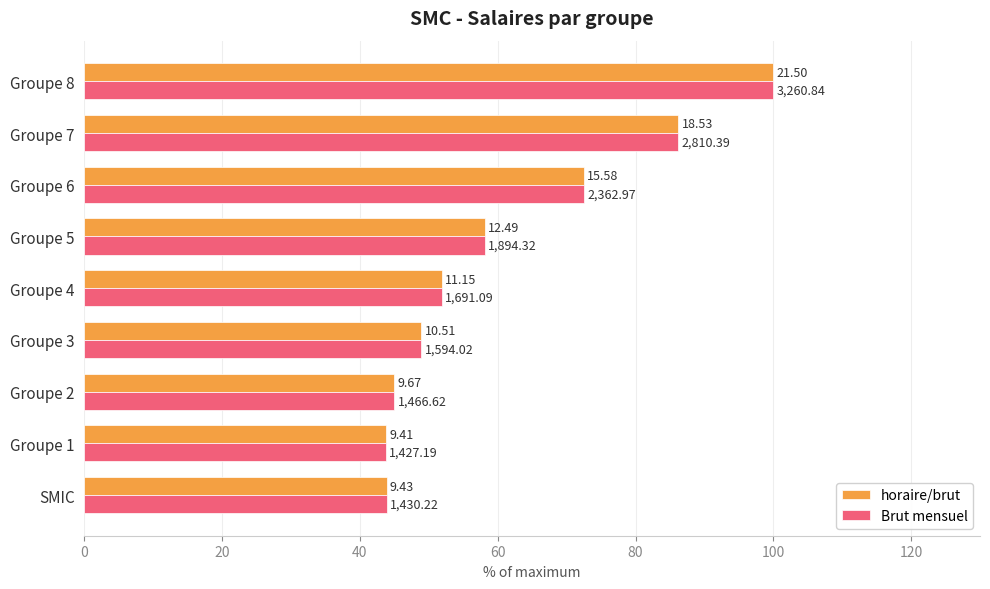

Reading left to right, transcribe all the data shown in this chart.

horaire/brut: 43.9	43.8	45.0	48.9	51.9	58.1	72.5	86.2	100.0
Brut mensuel: 43.9	43.8	45.0	48.9	51.9	58.1	72.5	86.2	100.0